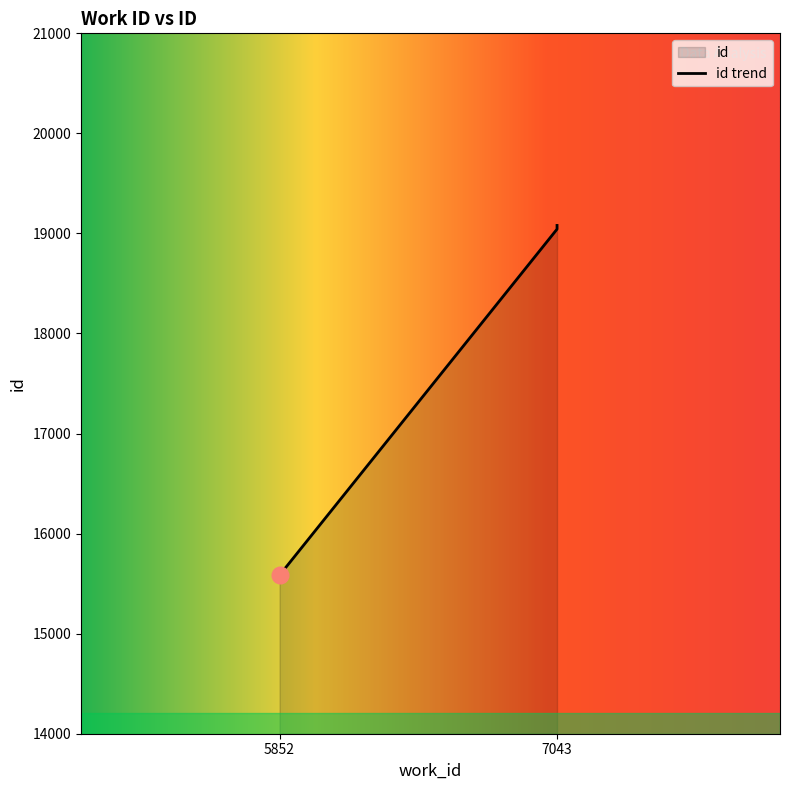

True or false: the data shows 19080 at 7043.

True